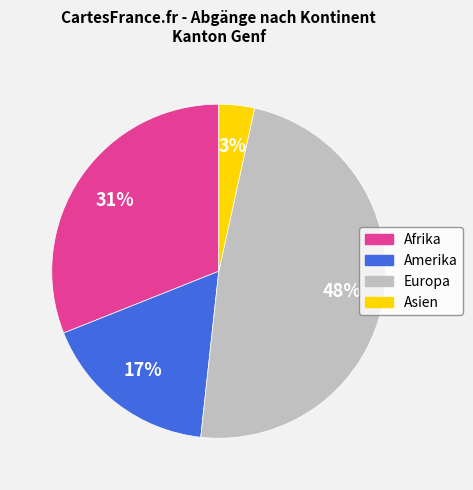

Is the sum of Asien and Afrika greater than half?

No